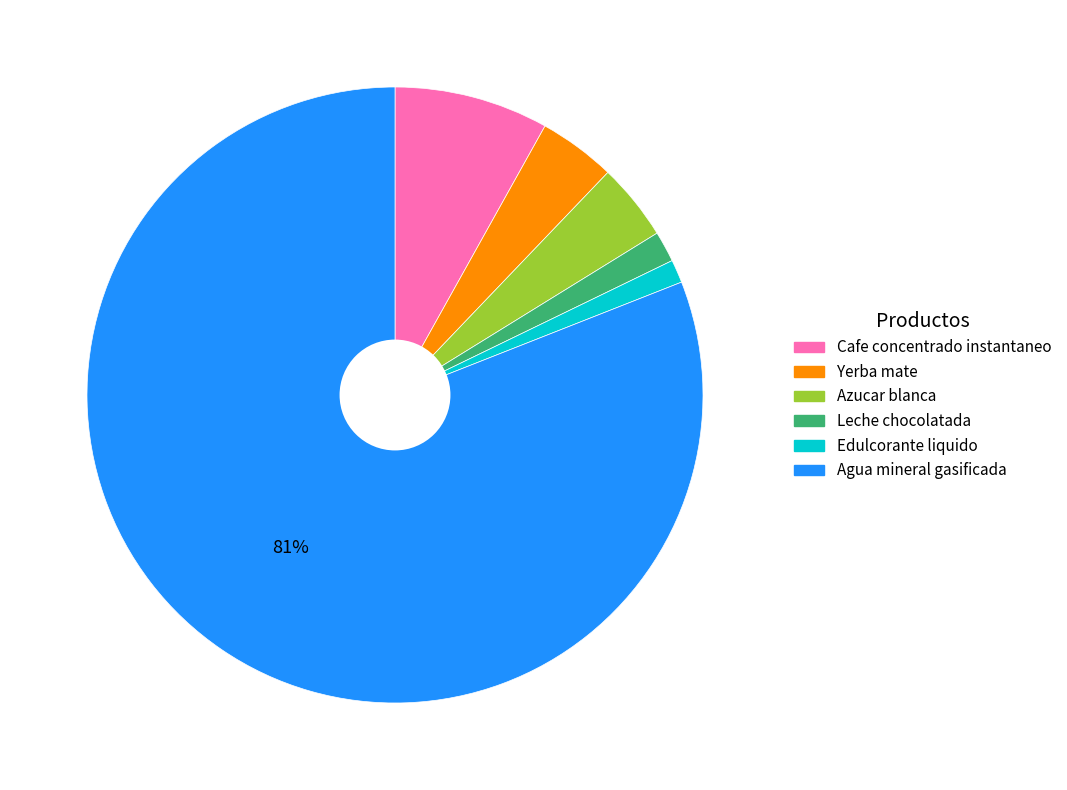

To the nearest percent, what is the average slice percentage?

17%